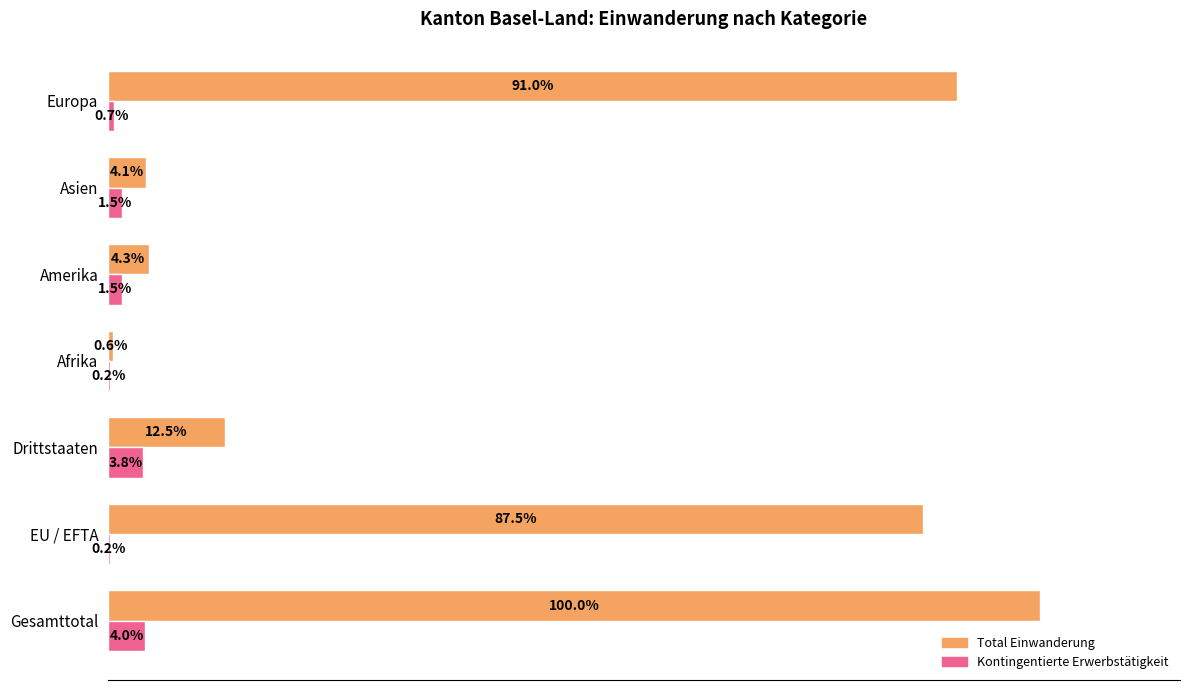

What are all the series names shown in the legend?

Total Einwanderung, Kontingentierte Erwerbstätigkeit